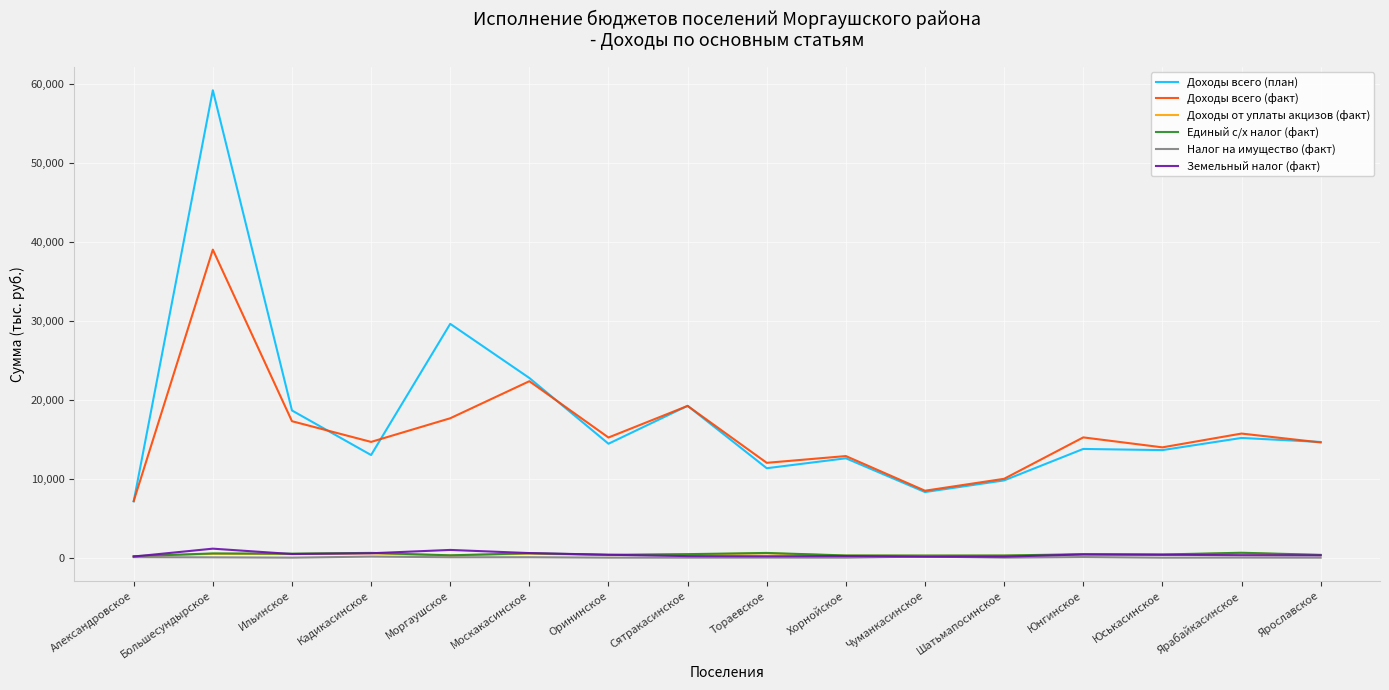

At which label does Доходы всего (факт) reach its minimum?

Александровское